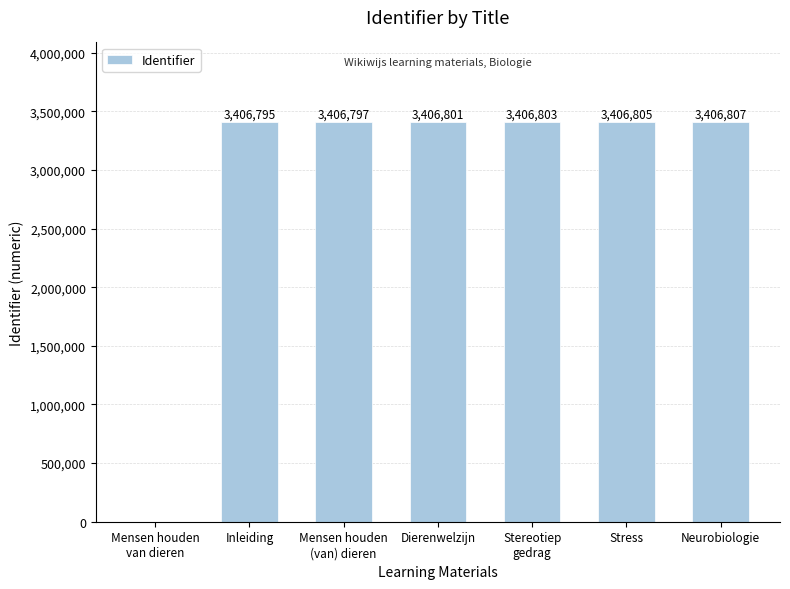

How many categories are shown in the chart?

7